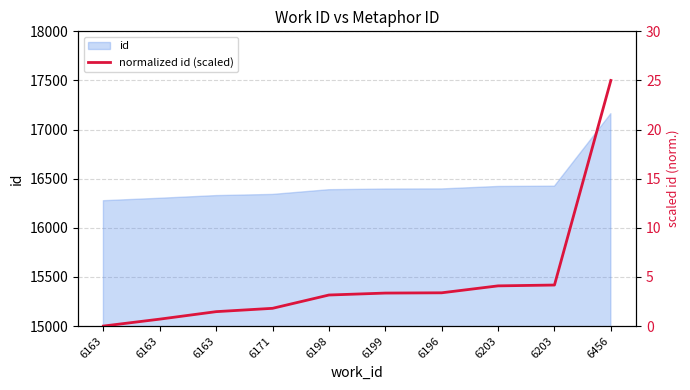

List the labels in order of value, smallest first.

6163, 6163, 6163, 6171, 6198, 6199, 6196, 6203, 6203, 6456